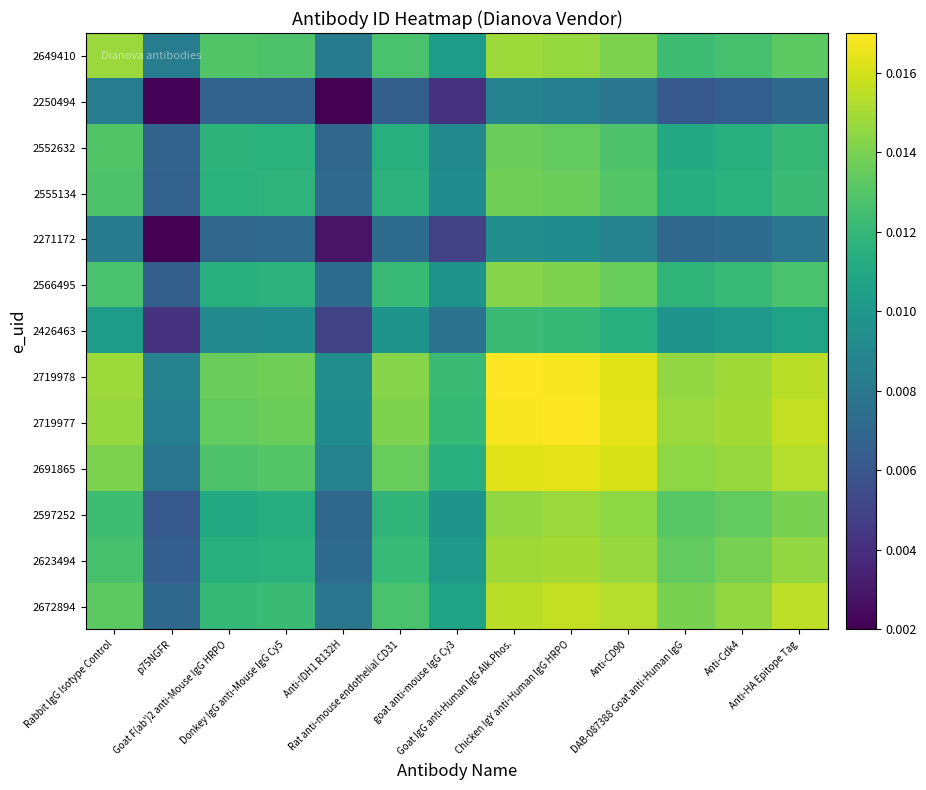

Reading right to left, transcribe all the data shown in this chart.

2649410: Anti-HA Epitope Tag=0.0	Anti-Cdk4=0.0	DAB-087388 Goat anti-Human IgG=0.0	Anti-CD90=0.0	Chicken IgY anti-Human IgG HRPO=0.0	Goat IgG anti-Human IgG Alk.Phos.=0.0	goat anti-mouse IgG Cy3=0.0	Rat anti-mouse endothelial CD31=0.0	Anti-IDH1 R132H=0.0	Donkey IgG anti-Mouse IgG Cy5=0.0	Goat F(ab')2 anti-Mouse IgG HRPO=0.0	p75NGFR=0.0	Rabbit IgG Isotype Control=0.0
2250494: Anti-HA Epitope Tag=0.0	Anti-Cdk4=0.0	DAB-087388 Goat anti-Human IgG=0.0	Anti-CD90=0.0	Chicken IgY anti-Human IgG HRPO=0.0	Goat IgG anti-Human IgG Alk.Phos.=0.0	goat anti-mouse IgG Cy3=0.0	Rat anti-mouse endothelial CD31=0.0	Anti-IDH1 R132H=0.0	Donkey IgG anti-Mouse IgG Cy5=0.0	Goat F(ab')2 anti-Mouse IgG HRPO=0.0	p75NGFR=0.0	Rabbit IgG Isotype Control=0.0
2552632: Anti-HA Epitope Tag=0.0	Anti-Cdk4=0.0	DAB-087388 Goat anti-Human IgG=0.0	Anti-CD90=0.0	Chicken IgY anti-Human IgG HRPO=0.0	Goat IgG anti-Human IgG Alk.Phos.=0.0	goat anti-mouse IgG Cy3=0.0	Rat anti-mouse endothelial CD31=0.0	Anti-IDH1 R132H=0.0	Donkey IgG anti-Mouse IgG Cy5=0.0	Goat F(ab')2 anti-Mouse IgG HRPO=0.0	p75NGFR=0.0	Rabbit IgG Isotype Control=0.0
2555134: Anti-HA Epitope Tag=0.0	Anti-Cdk4=0.0	DAB-087388 Goat anti-Human IgG=0.0	Anti-CD90=0.0	Chicken IgY anti-Human IgG HRPO=0.0	Goat IgG anti-Human IgG Alk.Phos.=0.0	goat anti-mouse IgG Cy3=0.0	Rat anti-mouse endothelial CD31=0.0	Anti-IDH1 R132H=0.0	Donkey IgG anti-Mouse IgG Cy5=0.0	Goat F(ab')2 anti-Mouse IgG HRPO=0.0	p75NGFR=0.0	Rabbit IgG Isotype Control=0.0
2271172: Anti-HA Epitope Tag=0.0	Anti-Cdk4=0.0	DAB-087388 Goat anti-Human IgG=0.0	Anti-CD90=0.0	Chicken IgY anti-Human IgG HRPO=0.0	Goat IgG anti-Human IgG Alk.Phos.=0.0	goat anti-mouse IgG Cy3=0.0	Rat anti-mouse endothelial CD31=0.0	Anti-IDH1 R132H=0.0	Donkey IgG anti-Mouse IgG Cy5=0.0	Goat F(ab')2 anti-Mouse IgG HRPO=0.0	p75NGFR=0.0	Rabbit IgG Isotype Control=0.0
2566495: Anti-HA Epitope Tag=0.0	Anti-Cdk4=0.0	DAB-087388 Goat anti-Human IgG=0.0	Anti-CD90=0.0	Chicken IgY anti-Human IgG HRPO=0.0	Goat IgG anti-Human IgG Alk.Phos.=0.0	goat anti-mouse IgG Cy3=0.0	Rat anti-mouse endothelial CD31=0.0	Anti-IDH1 R132H=0.0	Donkey IgG anti-Mouse IgG Cy5=0.0	Goat F(ab')2 anti-Mouse IgG HRPO=0.0	p75NGFR=0.0	Rabbit IgG Isotype Control=0.0
2426463: Anti-HA Epitope Tag=0.0	Anti-Cdk4=0.0	DAB-087388 Goat anti-Human IgG=0.0	Anti-CD90=0.0	Chicken IgY anti-Human IgG HRPO=0.0	Goat IgG anti-Human IgG Alk.Phos.=0.0	goat anti-mouse IgG Cy3=0.0	Rat anti-mouse endothelial CD31=0.0	Anti-IDH1 R132H=0.0	Donkey IgG anti-Mouse IgG Cy5=0.0	Goat F(ab')2 anti-Mouse IgG HRPO=0.0	p75NGFR=0.0	Rabbit IgG Isotype Control=0.0
2719978: Anti-HA Epitope Tag=0.0	Anti-Cdk4=0.0	DAB-087388 Goat anti-Human IgG=0.0	Anti-CD90=0.0	Chicken IgY anti-Human IgG HRPO=0.0	Goat IgG anti-Human IgG Alk.Phos.=0.0	goat anti-mouse IgG Cy3=0.0	Rat anti-mouse endothelial CD31=0.0	Anti-IDH1 R132H=0.0	Donkey IgG anti-Mouse IgG Cy5=0.0	Goat F(ab')2 anti-Mouse IgG HRPO=0.0	p75NGFR=0.0	Rabbit IgG Isotype Control=0.0
2719977: Anti-HA Epitope Tag=0.0	Anti-Cdk4=0.0	DAB-087388 Goat anti-Human IgG=0.0	Anti-CD90=0.0	Chicken IgY anti-Human IgG HRPO=0.0	Goat IgG anti-Human IgG Alk.Phos.=0.0	goat anti-mouse IgG Cy3=0.0	Rat anti-mouse endothelial CD31=0.0	Anti-IDH1 R132H=0.0	Donkey IgG anti-Mouse IgG Cy5=0.0	Goat F(ab')2 anti-Mouse IgG HRPO=0.0	p75NGFR=0.0	Rabbit IgG Isotype Control=0.0
2691865: Anti-HA Epitope Tag=0.0	Anti-Cdk4=0.0	DAB-087388 Goat anti-Human IgG=0.0	Anti-CD90=0.0	Chicken IgY anti-Human IgG HRPO=0.0	Goat IgG anti-Human IgG Alk.Phos.=0.0	goat anti-mouse IgG Cy3=0.0	Rat anti-mouse endothelial CD31=0.0	Anti-IDH1 R132H=0.0	Donkey IgG anti-Mouse IgG Cy5=0.0	Goat F(ab')2 anti-Mouse IgG HRPO=0.0	p75NGFR=0.0	Rabbit IgG Isotype Control=0.0
2597252: Anti-HA Epitope Tag=0.0	Anti-Cdk4=0.0	DAB-087388 Goat anti-Human IgG=0.0	Anti-CD90=0.0	Chicken IgY anti-Human IgG HRPO=0.0	Goat IgG anti-Human IgG Alk.Phos.=0.0	goat anti-mouse IgG Cy3=0.0	Rat anti-mouse endothelial CD31=0.0	Anti-IDH1 R132H=0.0	Donkey IgG anti-Mouse IgG Cy5=0.0	Goat F(ab')2 anti-Mouse IgG HRPO=0.0	p75NGFR=0.0	Rabbit IgG Isotype Control=0.0
2623494: Anti-HA Epitope Tag=0.0	Anti-Cdk4=0.0	DAB-087388 Goat anti-Human IgG=0.0	Anti-CD90=0.0	Chicken IgY anti-Human IgG HRPO=0.0	Goat IgG anti-Human IgG Alk.Phos.=0.0	goat anti-mouse IgG Cy3=0.0	Rat anti-mouse endothelial CD31=0.0	Anti-IDH1 R132H=0.0	Donkey IgG anti-Mouse IgG Cy5=0.0	Goat F(ab')2 anti-Mouse IgG HRPO=0.0	p75NGFR=0.0	Rabbit IgG Isotype Control=0.0
2672894: Anti-HA Epitope Tag=0.0	Anti-Cdk4=0.0	DAB-087388 Goat anti-Human IgG=0.0	Anti-CD90=0.0	Chicken IgY anti-Human IgG HRPO=0.0	Goat IgG anti-Human IgG Alk.Phos.=0.0	goat anti-mouse IgG Cy3=0.0	Rat anti-mouse endothelial CD31=0.0	Anti-IDH1 R132H=0.0	Donkey IgG anti-Mouse IgG Cy5=0.0	Goat F(ab')2 anti-Mouse IgG HRPO=0.0	p75NGFR=0.0	Rabbit IgG Isotype Control=0.0